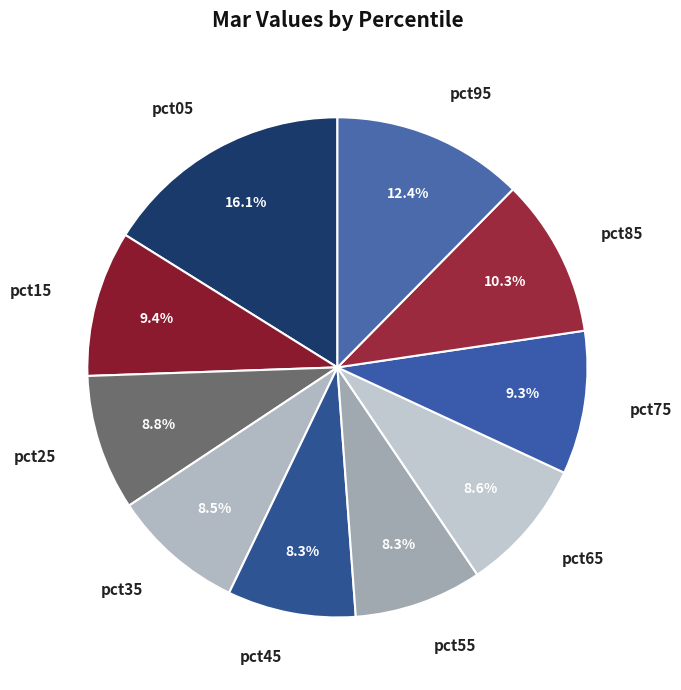

To the nearest percent, what portion does pct55 represent?

8%